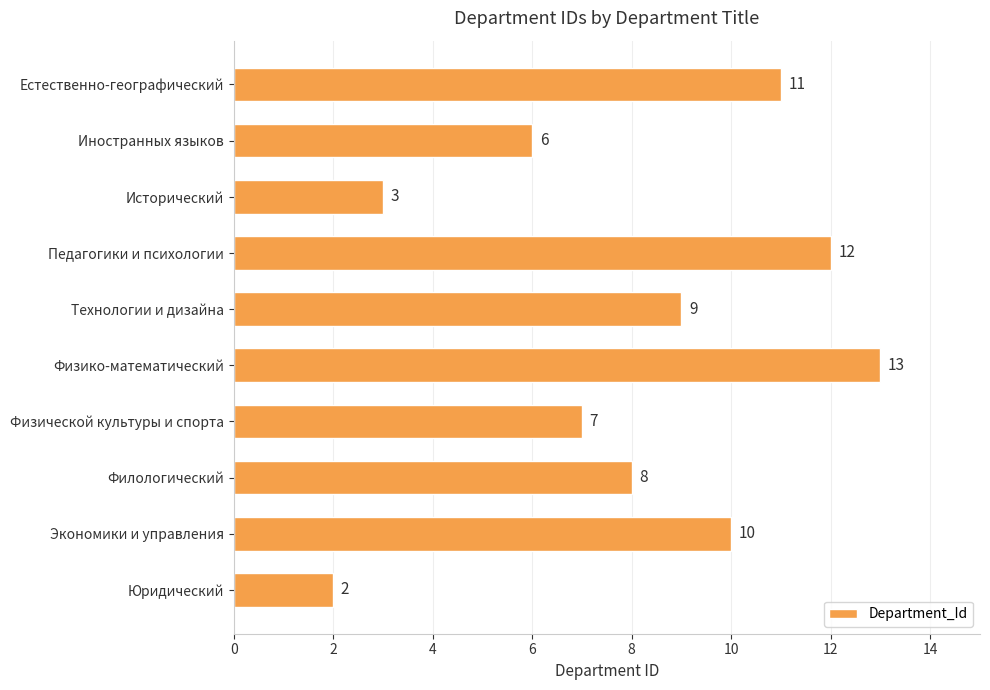

Reading top to bottom, transcribe all the data shown in this chart.

11	6	3	12	9	13	7	8	10	2